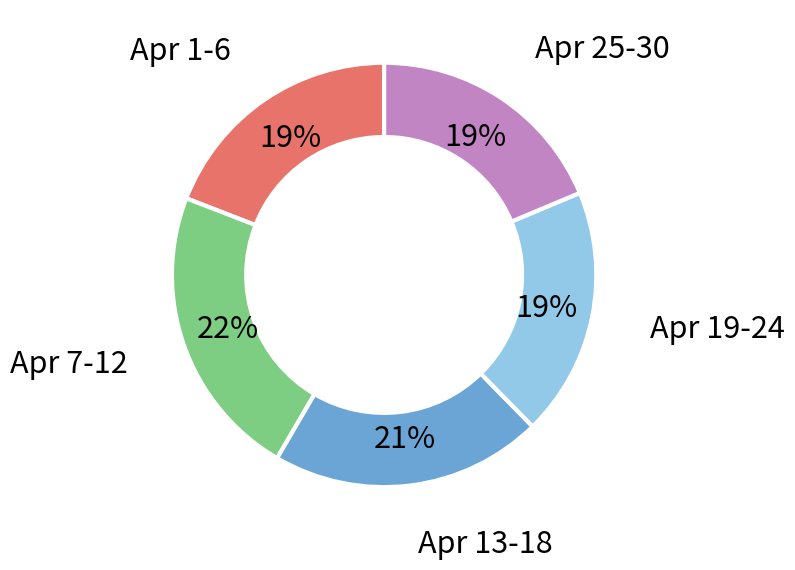

Does Apr 19-24 account for over 50% of the chart?

No